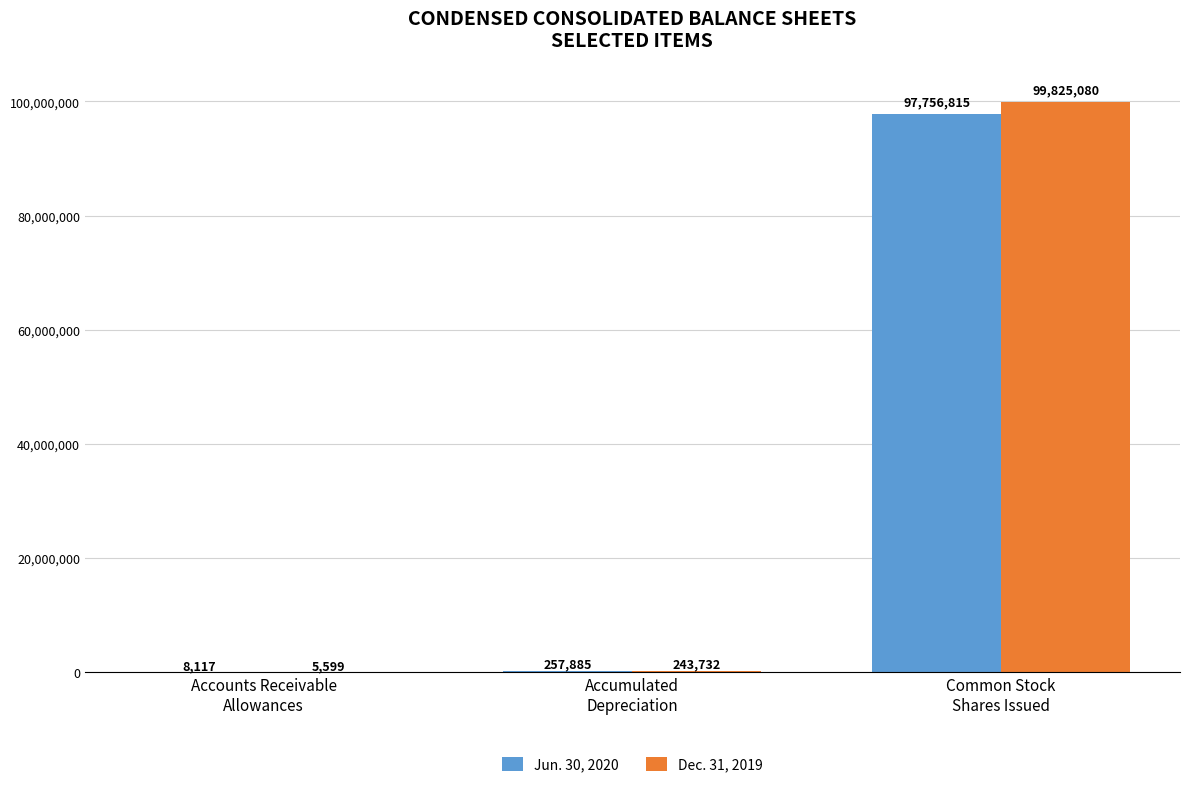

Which series has the largest total across all categories?

Dec. 31, 2019